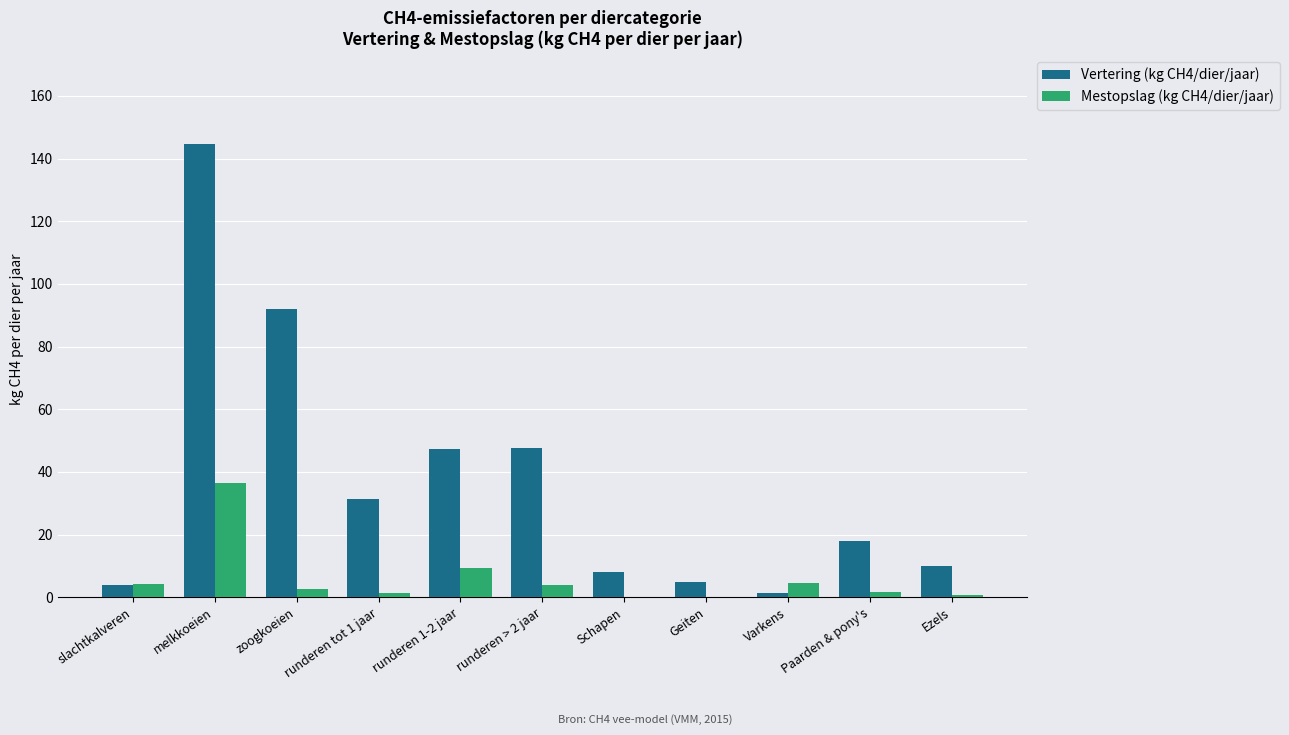

How many categories are shown in the chart?

11